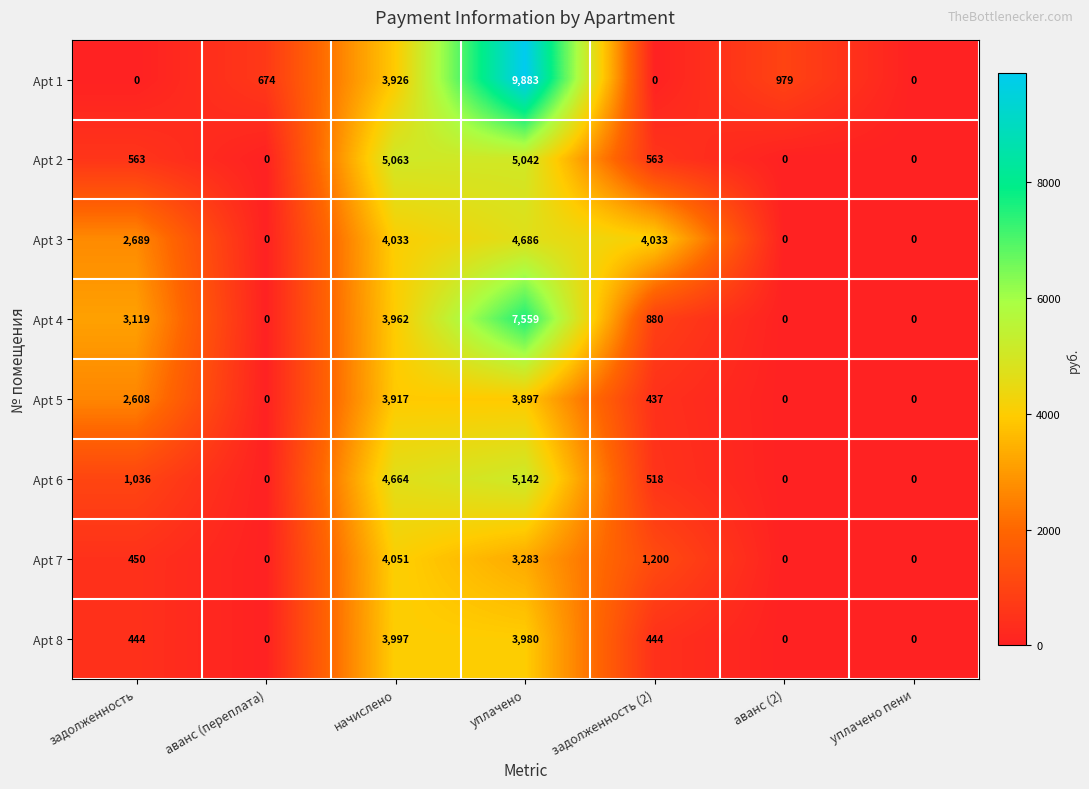

What is the sum of all Apt 4 values?

15520